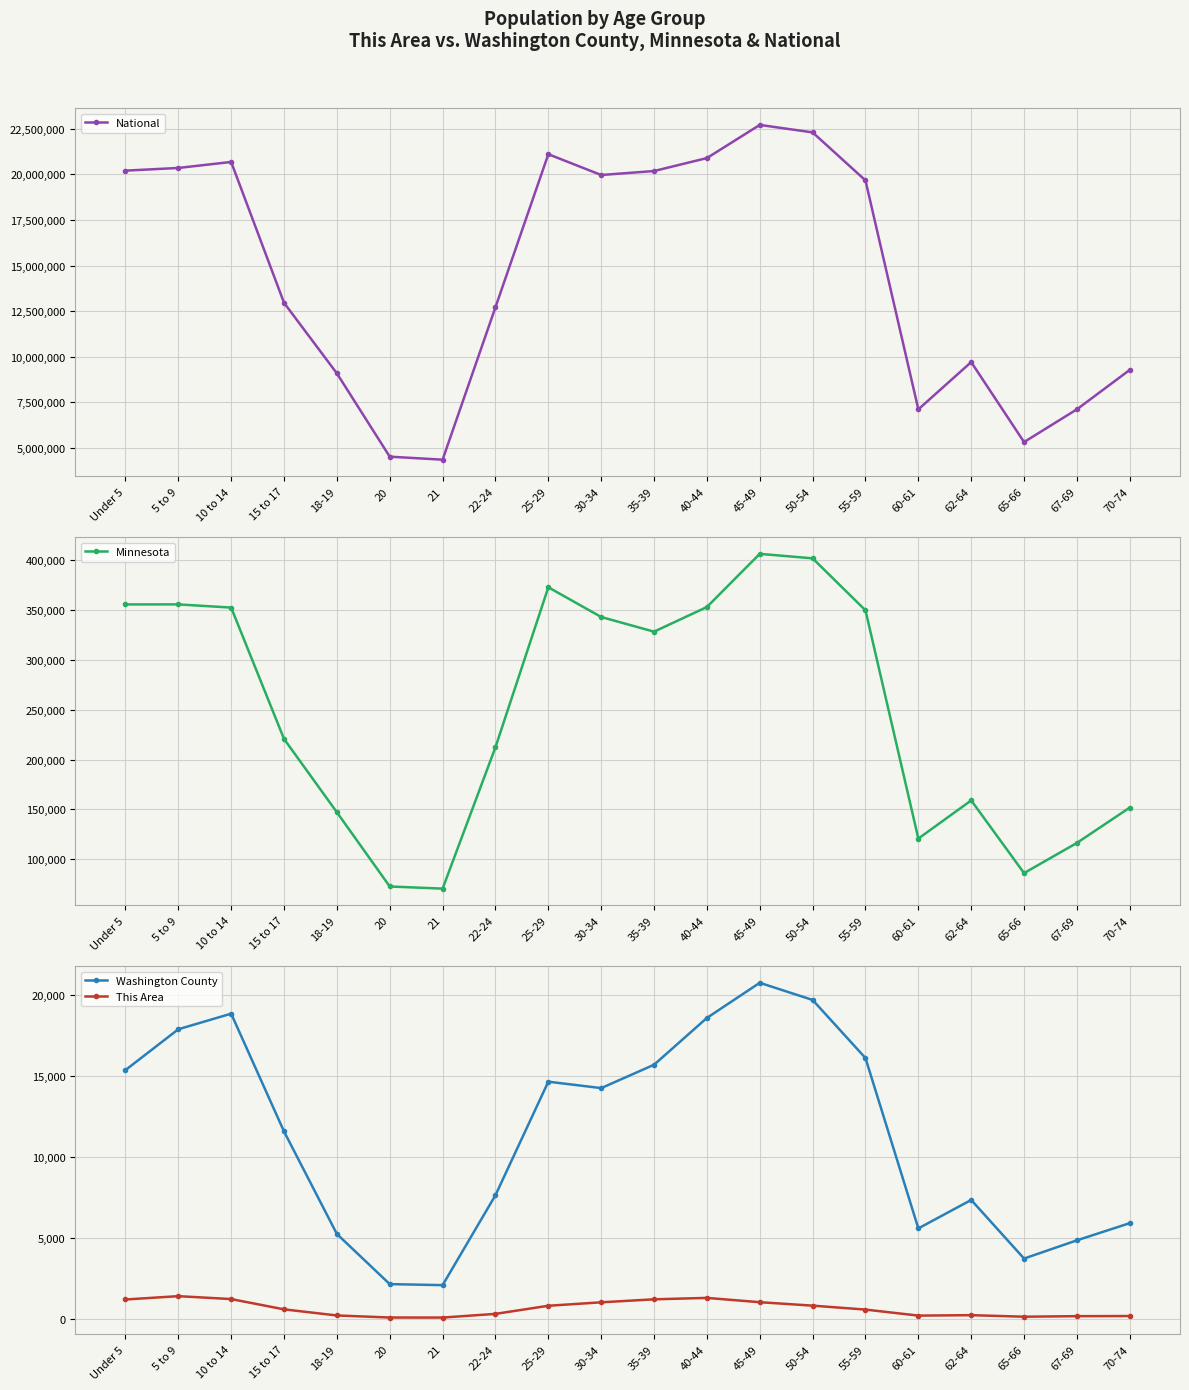

What is the maximum value for This Area?

1388